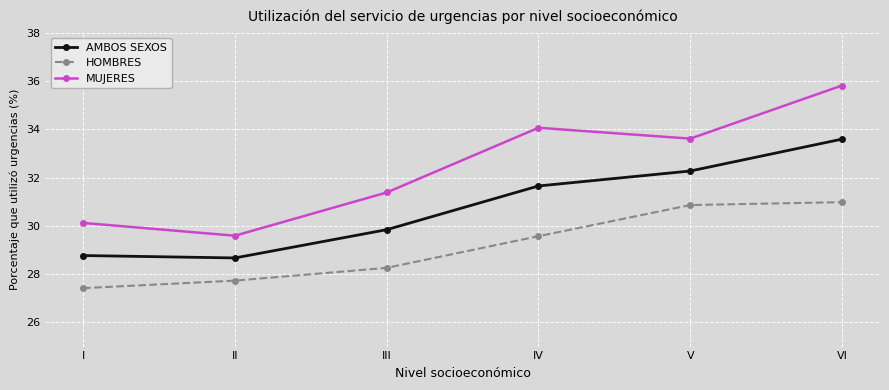

How many values in the HOMBRES series are below 29?

3